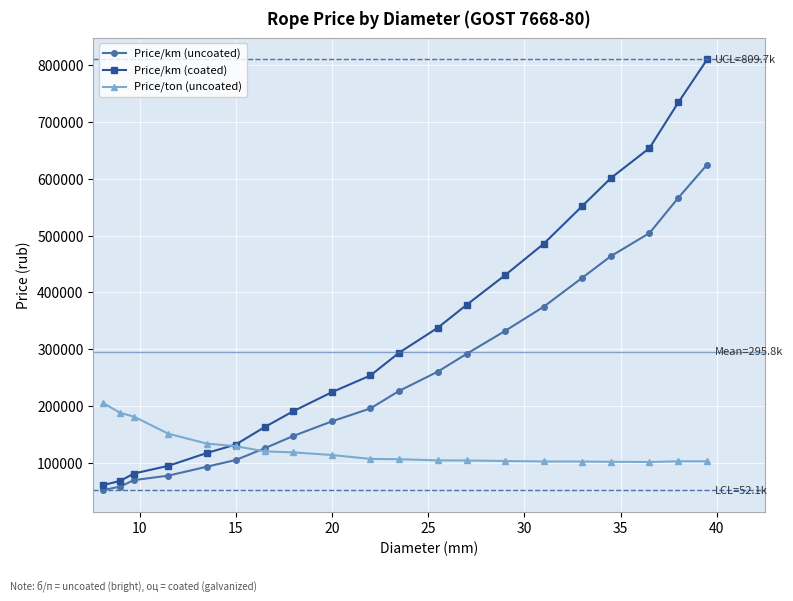

What is the sum of all Price/ton (uncoated) values?

2481347.2